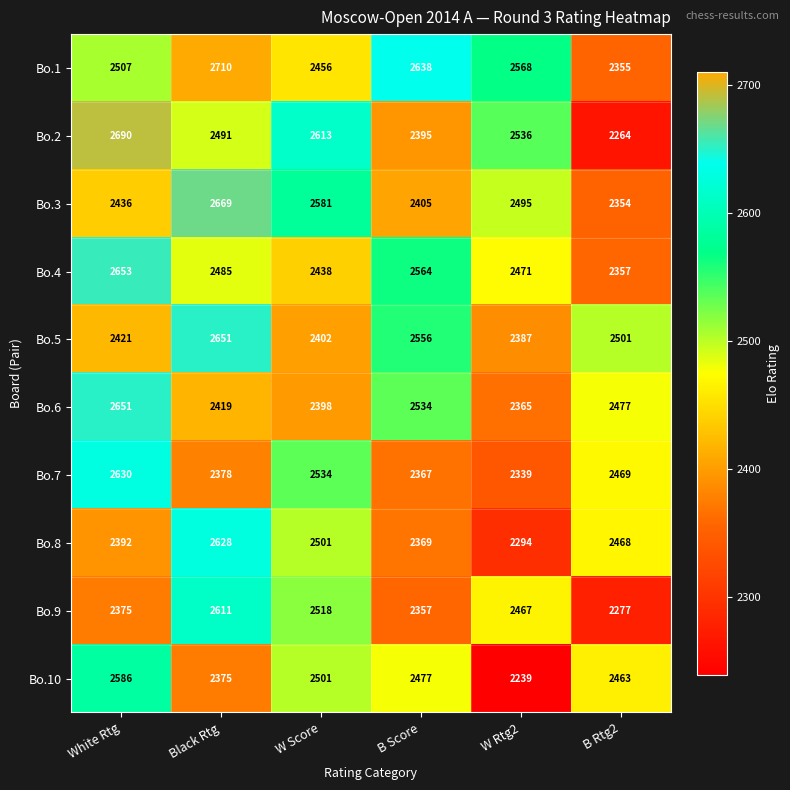

Is it true that Bo.1 equals 4566 at Black Rtg?

False